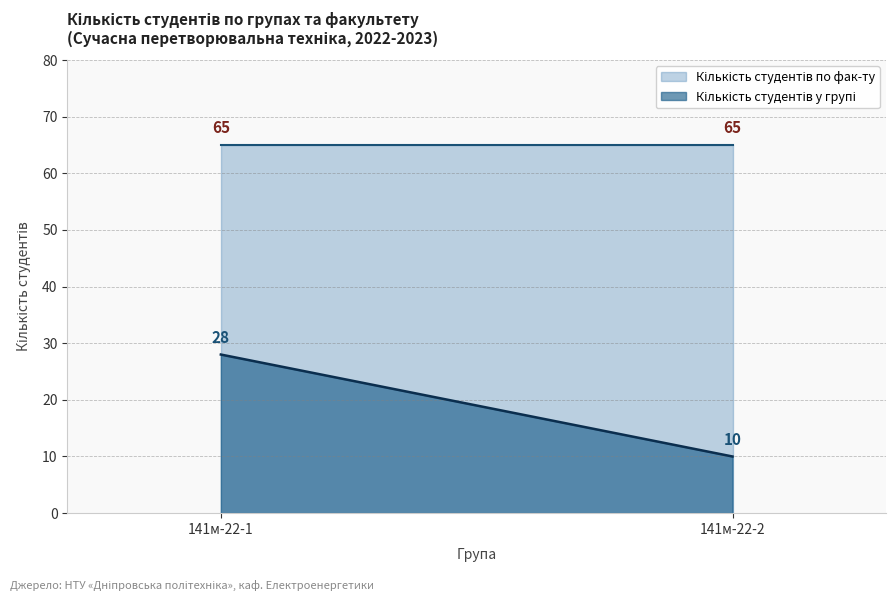

What is the maximum value shown in the chart?

65.0